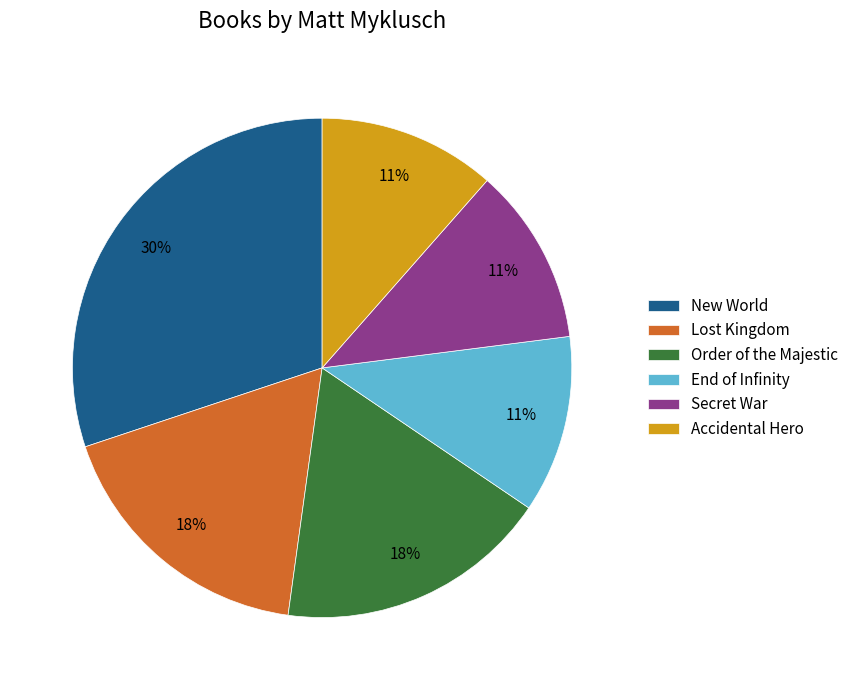

Is the sum of Accidental Hero and Lost Kingdom greater than half?

No